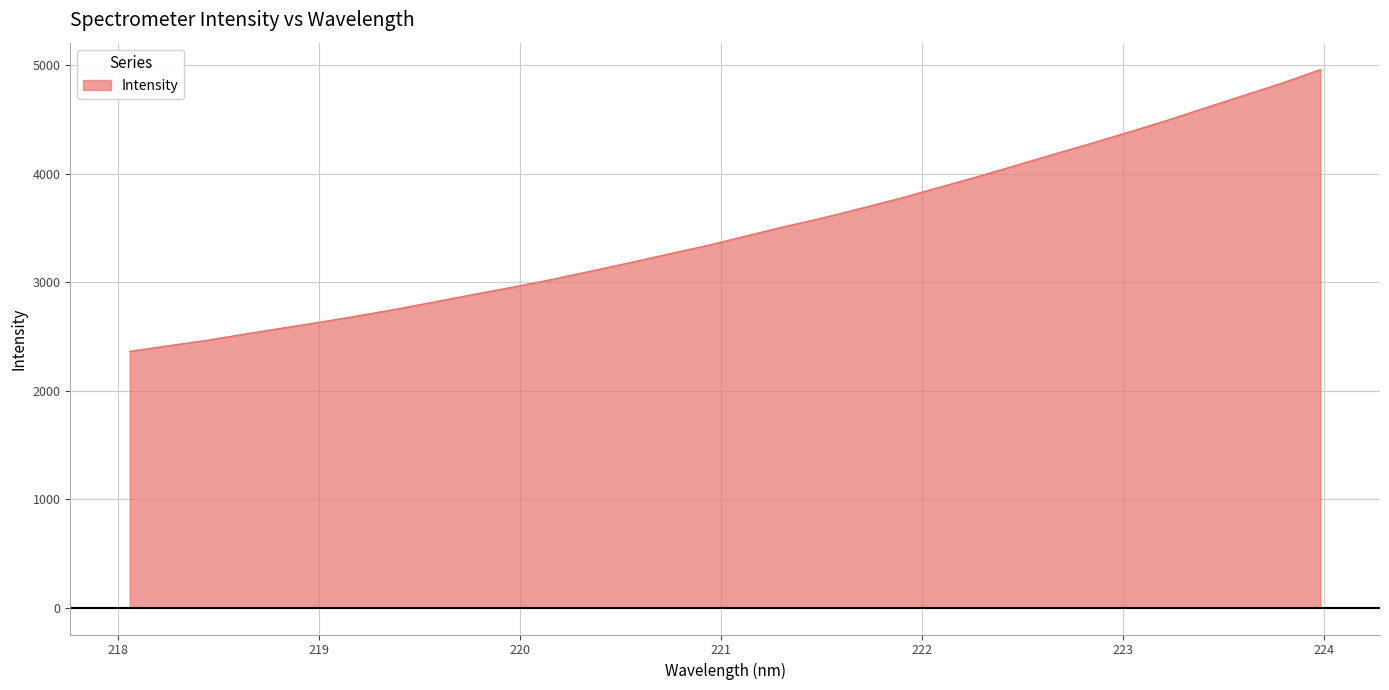

What is the greatest value displayed?

4962.1